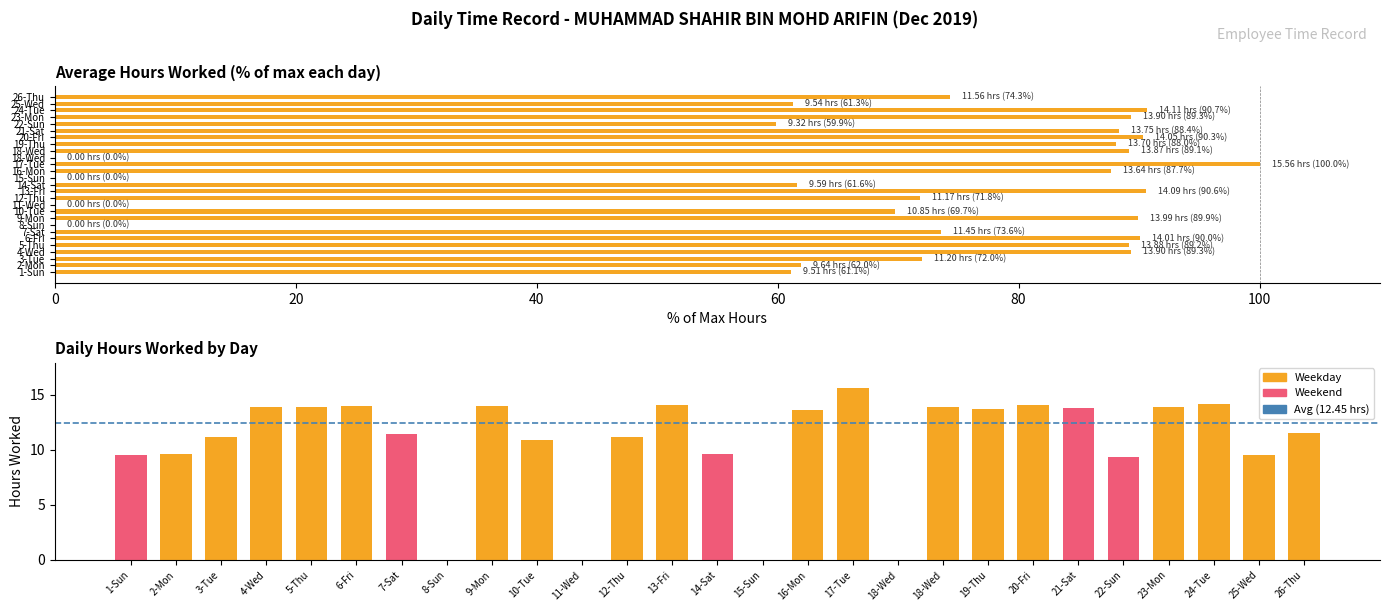

Are the bars grouped side by side (vs. stacked)?

No